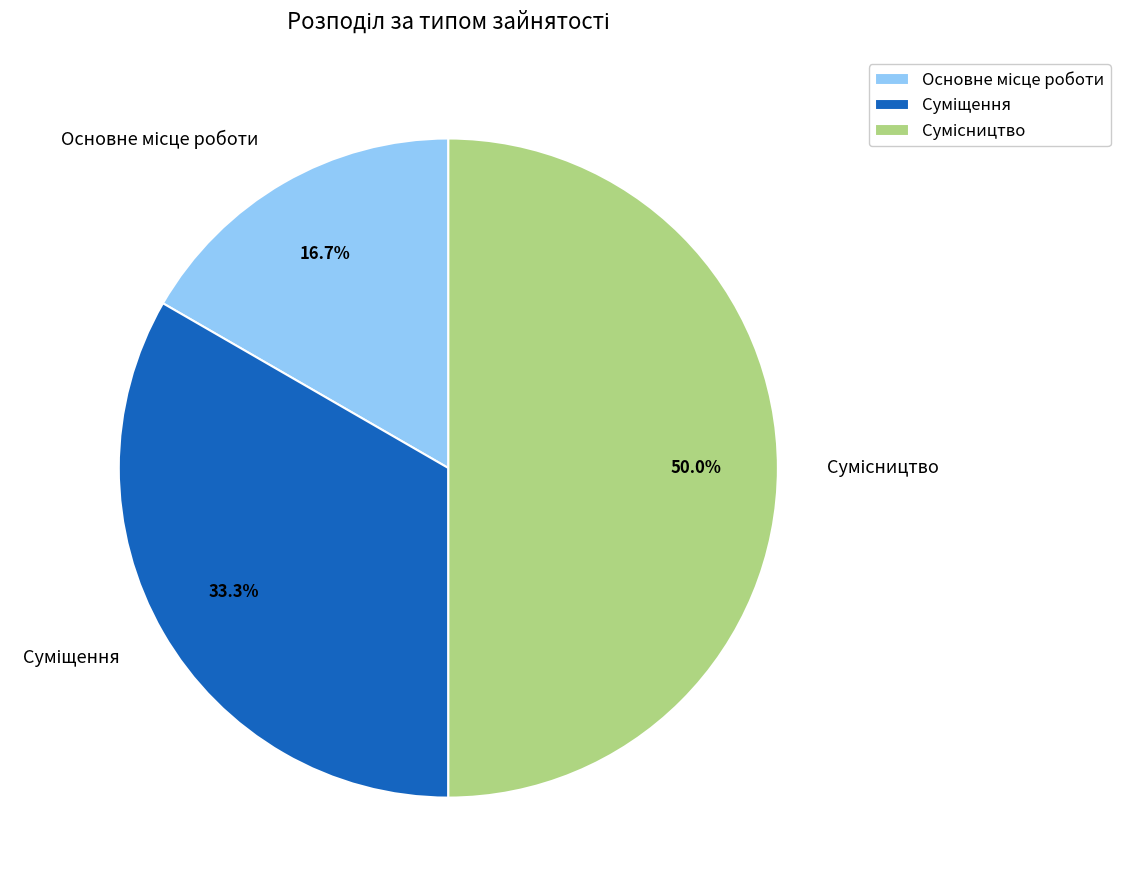

Count the number of slices in the pie.

3